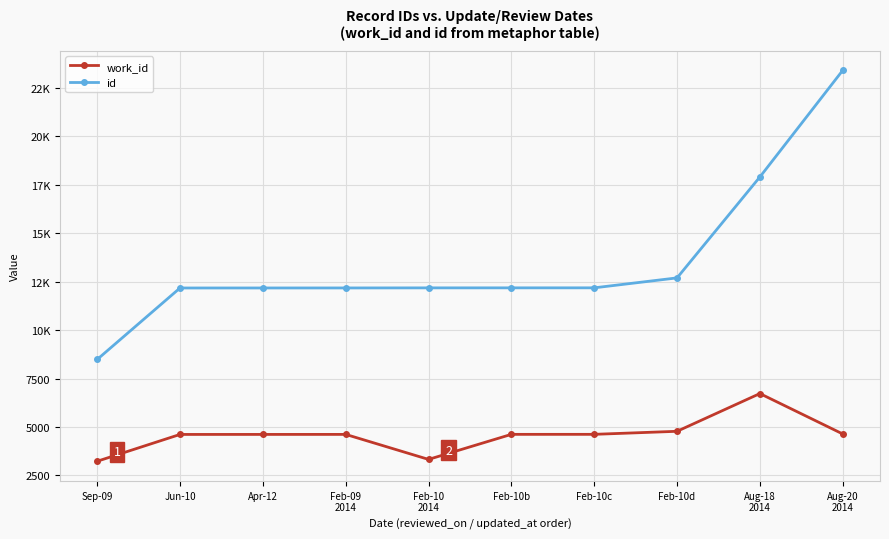

In work_id, how many points are lower than both neighbors (excluding endpoints)?

1